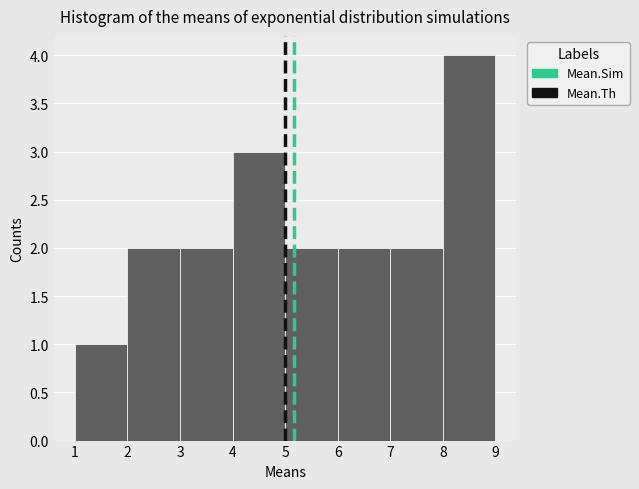

Reading left to right, transcribe this chart: for each bar, give the range it covers on the x-axis and its height. The values are not printed on the chart, so give them approximately, as read against the axis.

1 to 2: 1
2 to 3: 2
3 to 4: 2
4 to 5: 3
5 to 6: 2
6 to 7: 2
7 to 8: 2
8 to 9: 4